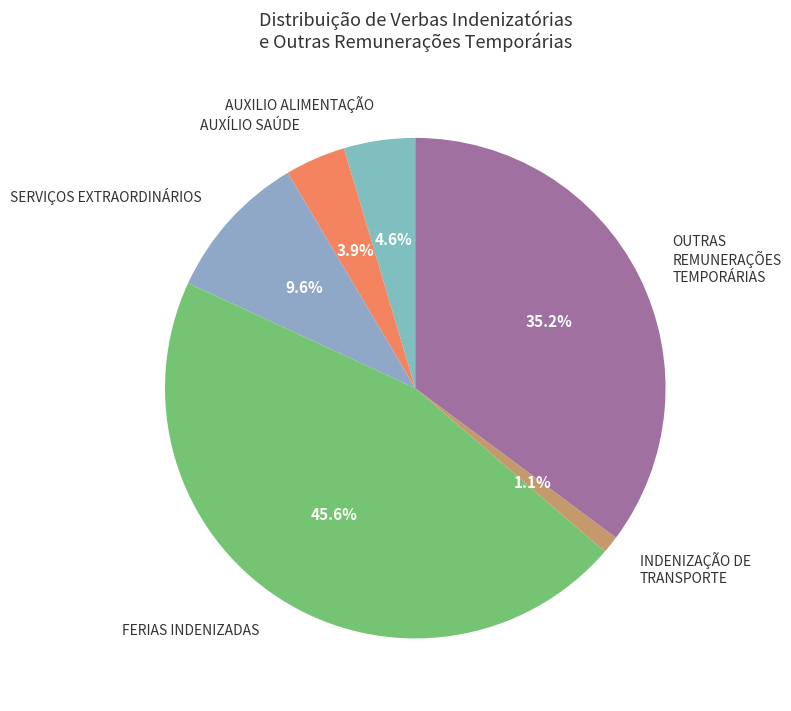

Count the number of slices in the pie.

6